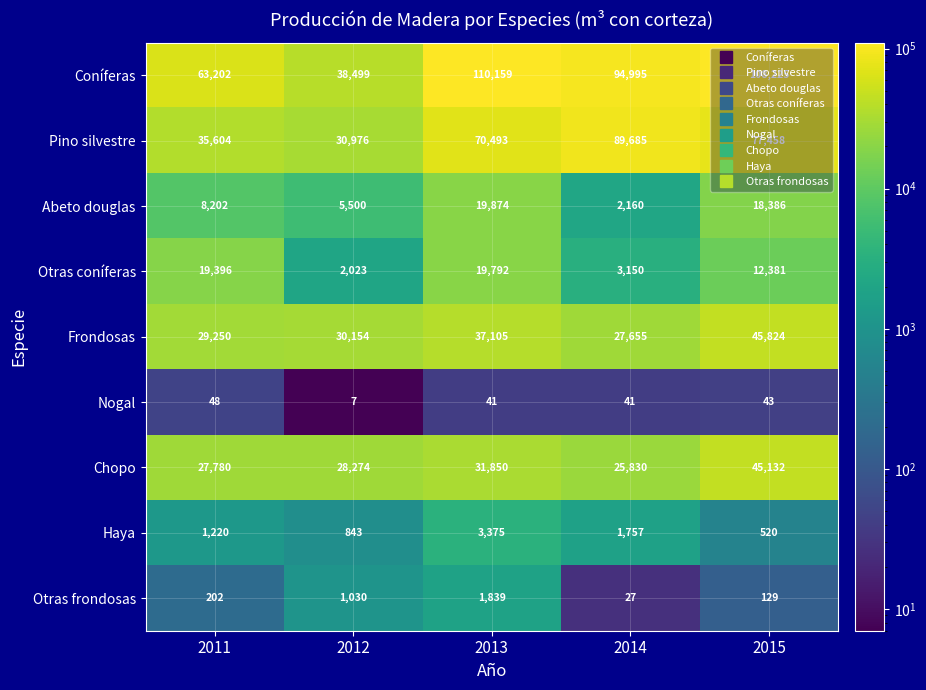

Which category has the highest value across all series?

2013